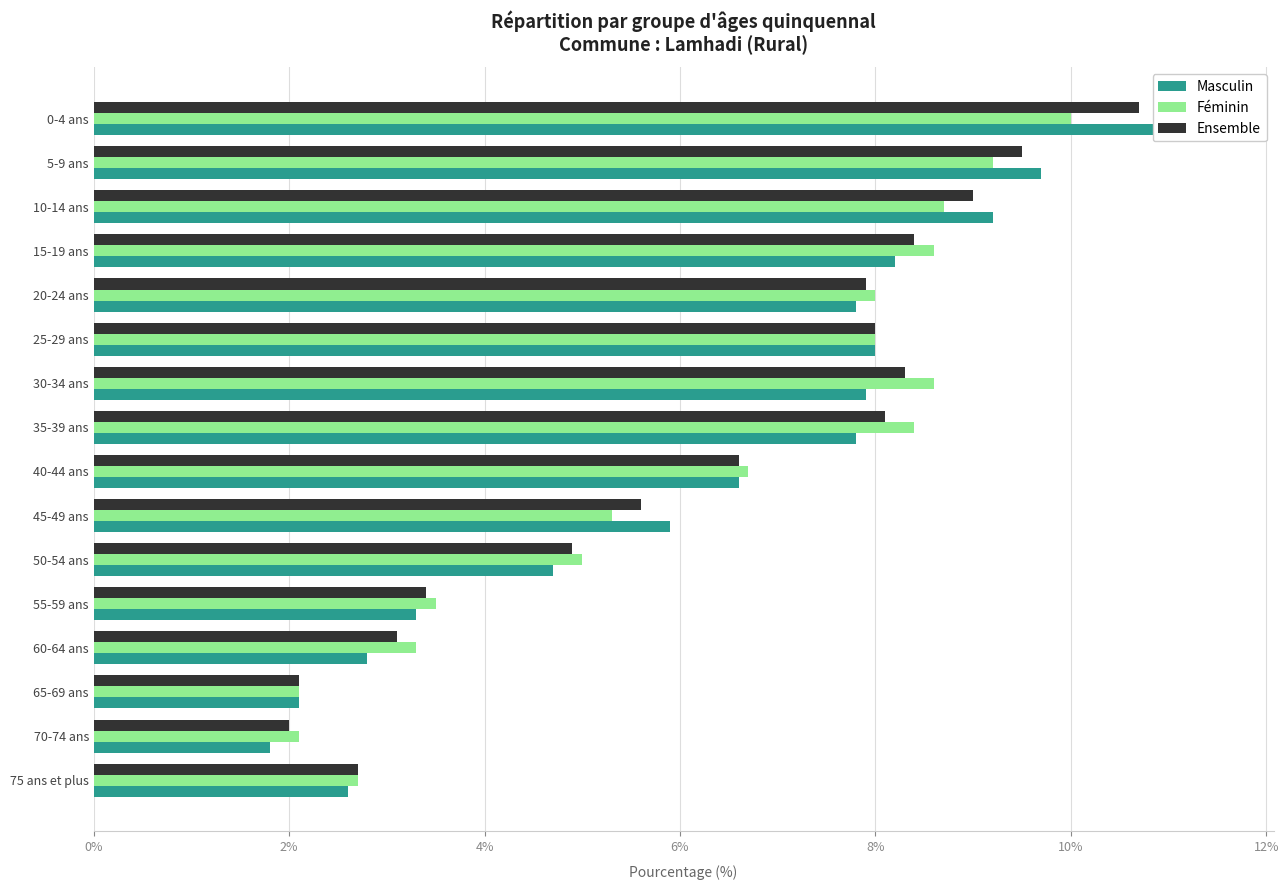

What is the difference between the maximum and second lowest values in the Ensemble series?

8.6